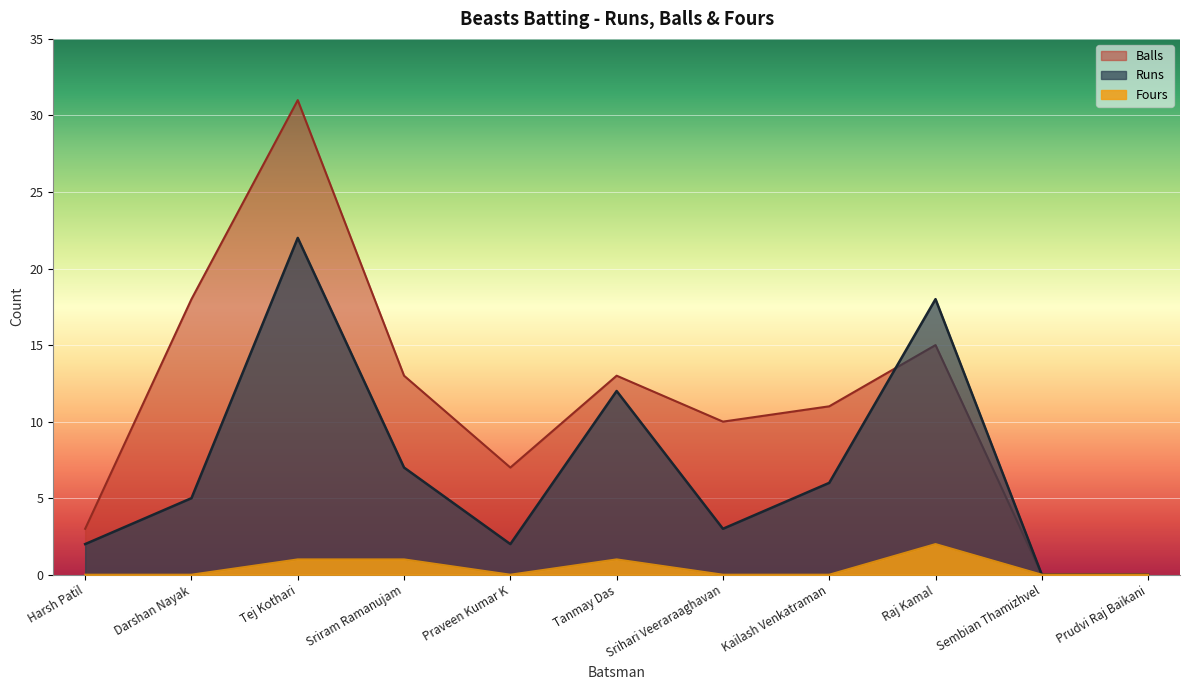

How many interior local peaks does the Fours series have?

2